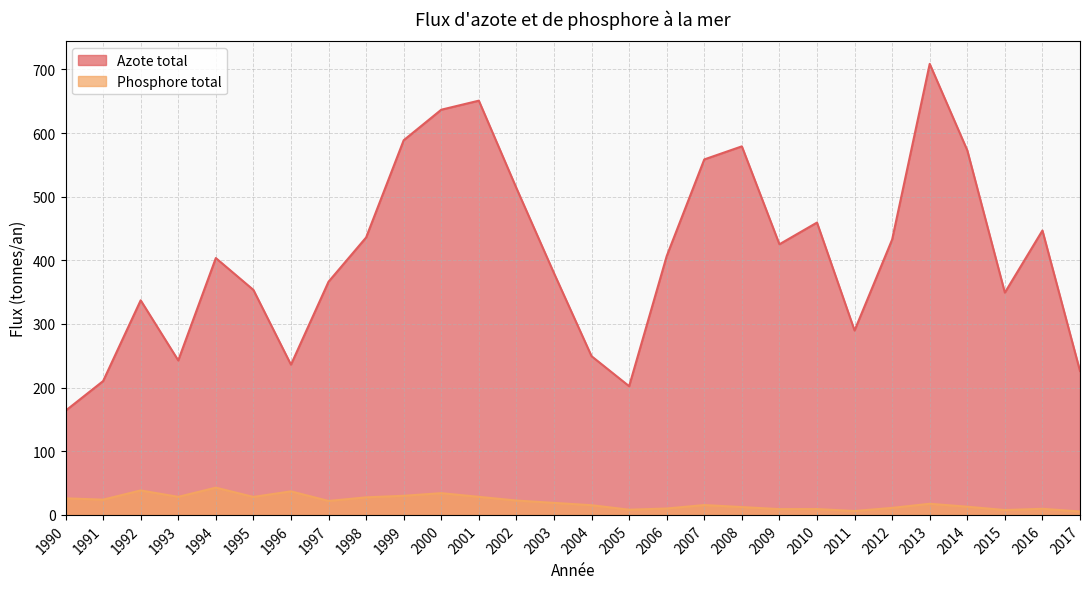

Where does the Azote total series first go above 406?

1998